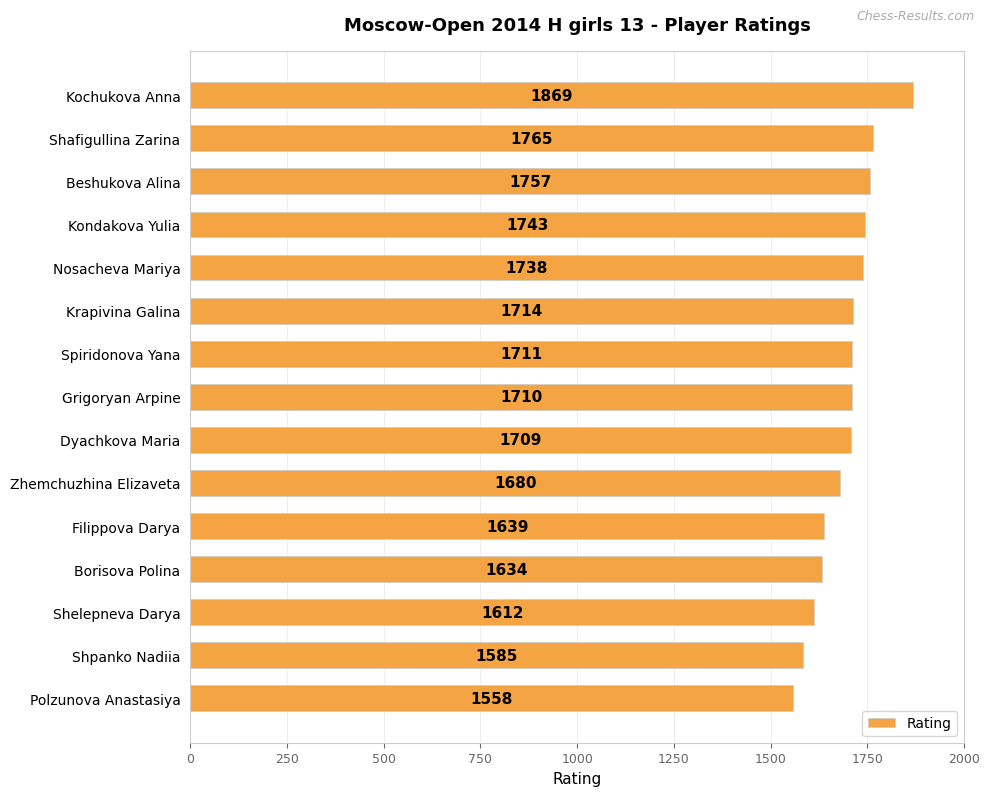

What is the value of the 1st bar from the top?

1869